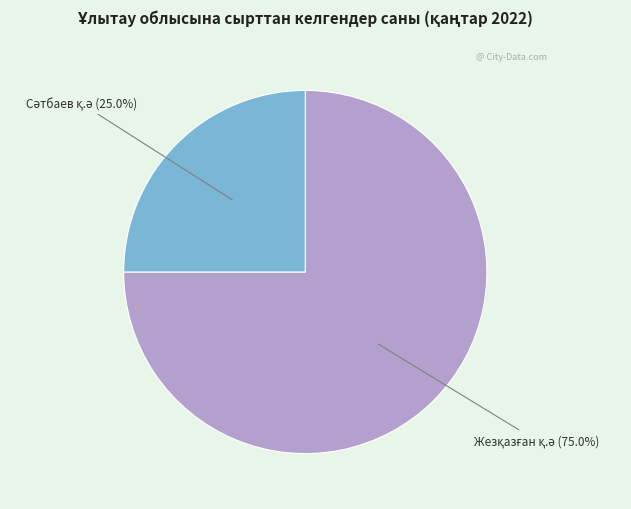

Count the number of slices in the pie.

2